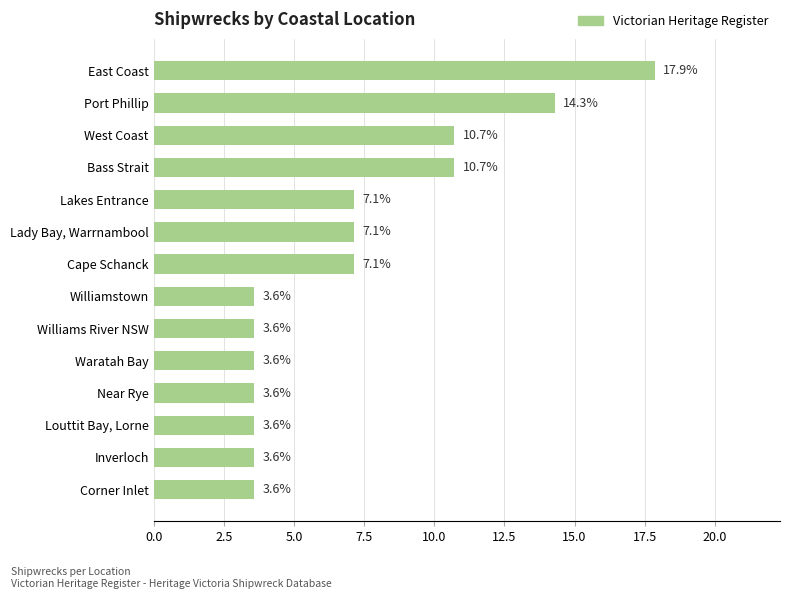

How many data points are less than 7?

7